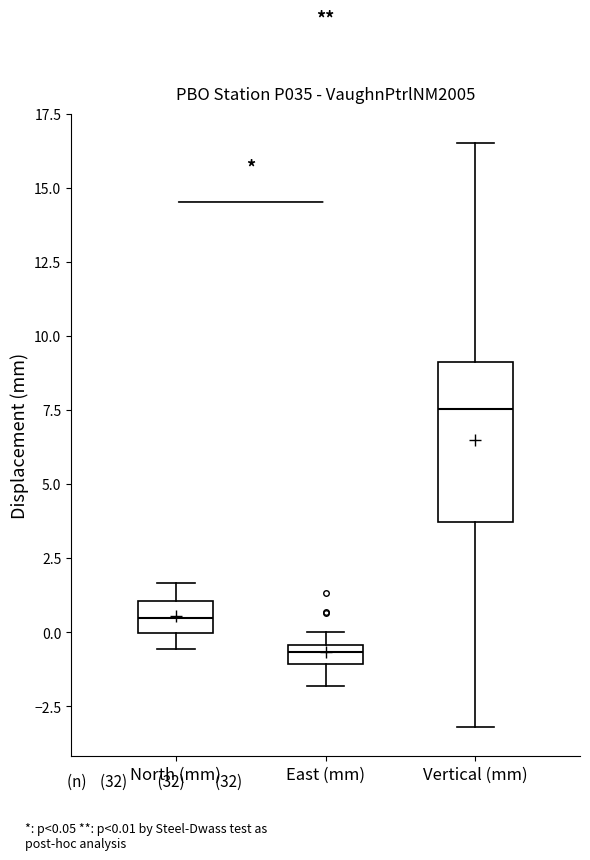

Where does the lower whisker of the box for East (mm) end on the y-axis? The values are not printed on the chart, so give them approximately, as read against the axis.

-2.0